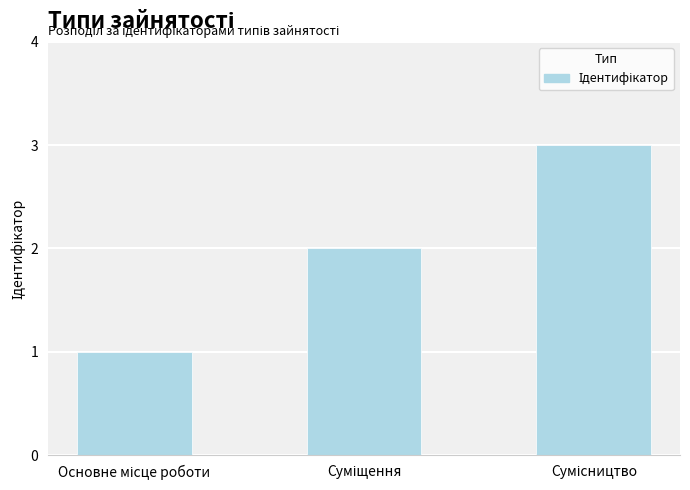

What is the average value?

2